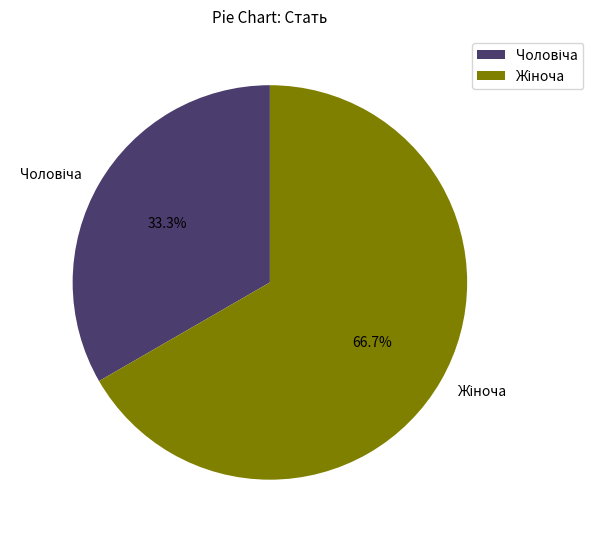

Is there a majority slice in this chart?

Yes